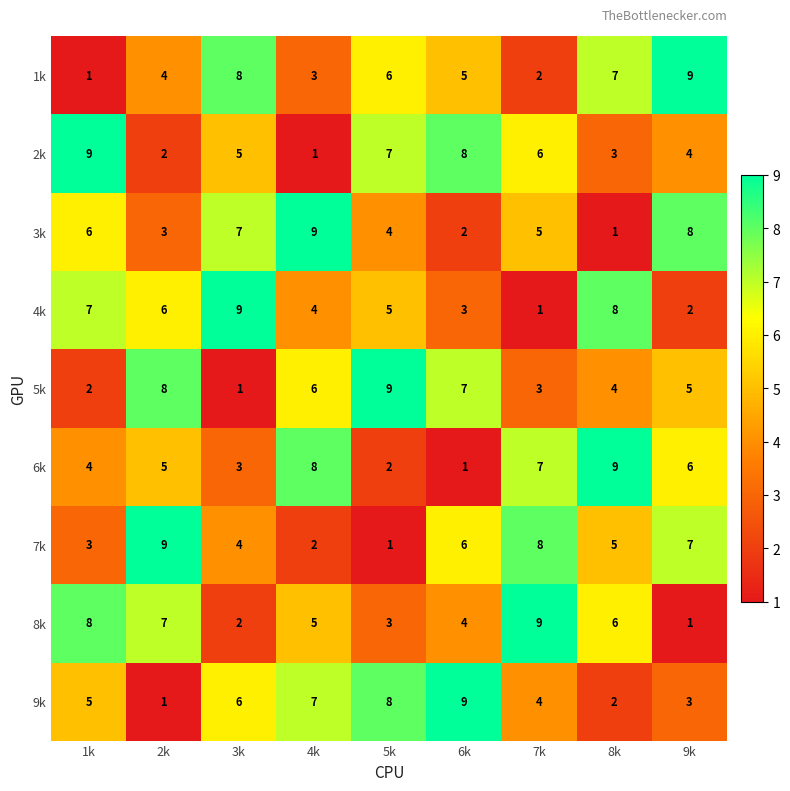

At which label is 5k closest to 5?

9k